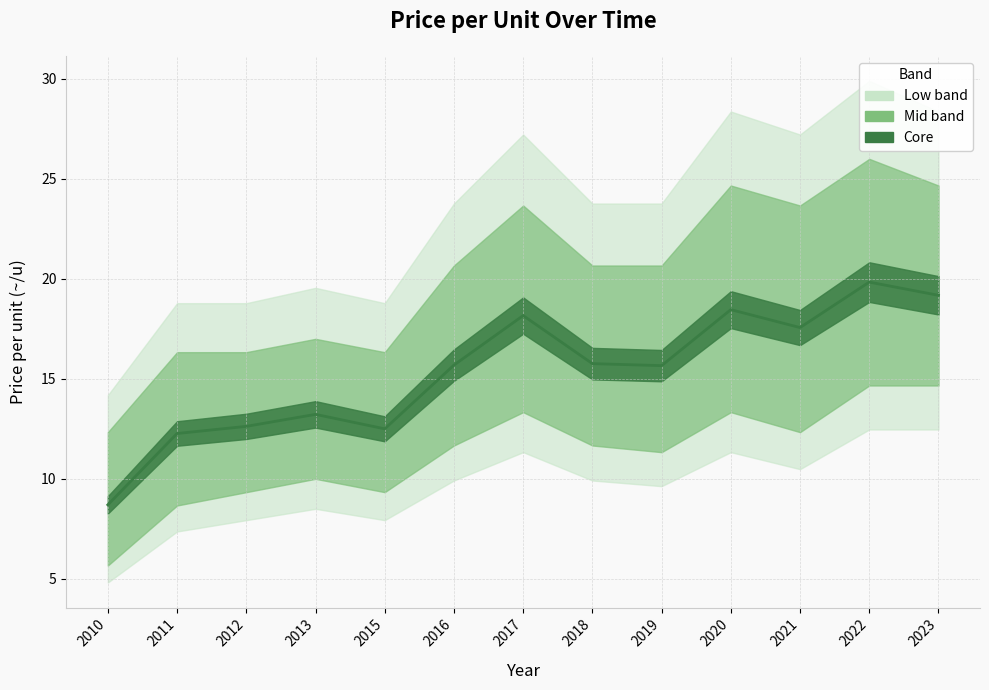

True or false: the data has more than 2 interior local peaks.

True